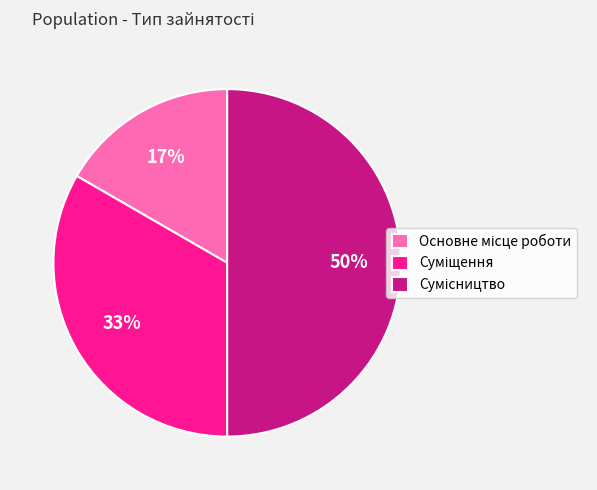

To the nearest percent, what is the average slice percentage?

33%